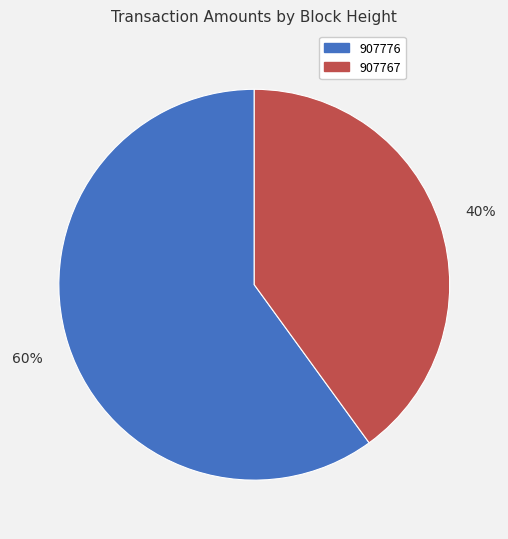

Count the number of slices in the pie.

2